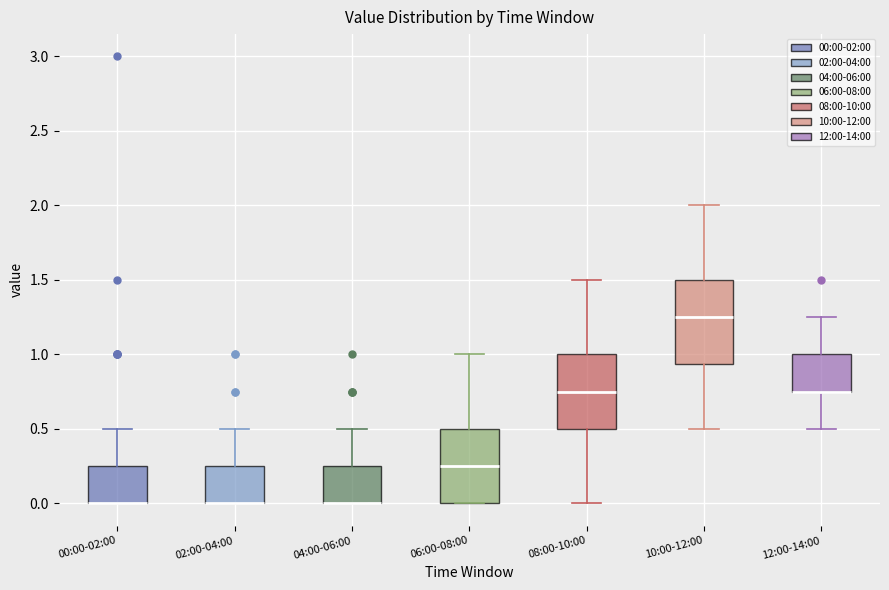

Which box is the tallest, from its lower edge to its upper edge?

10:00-12:00